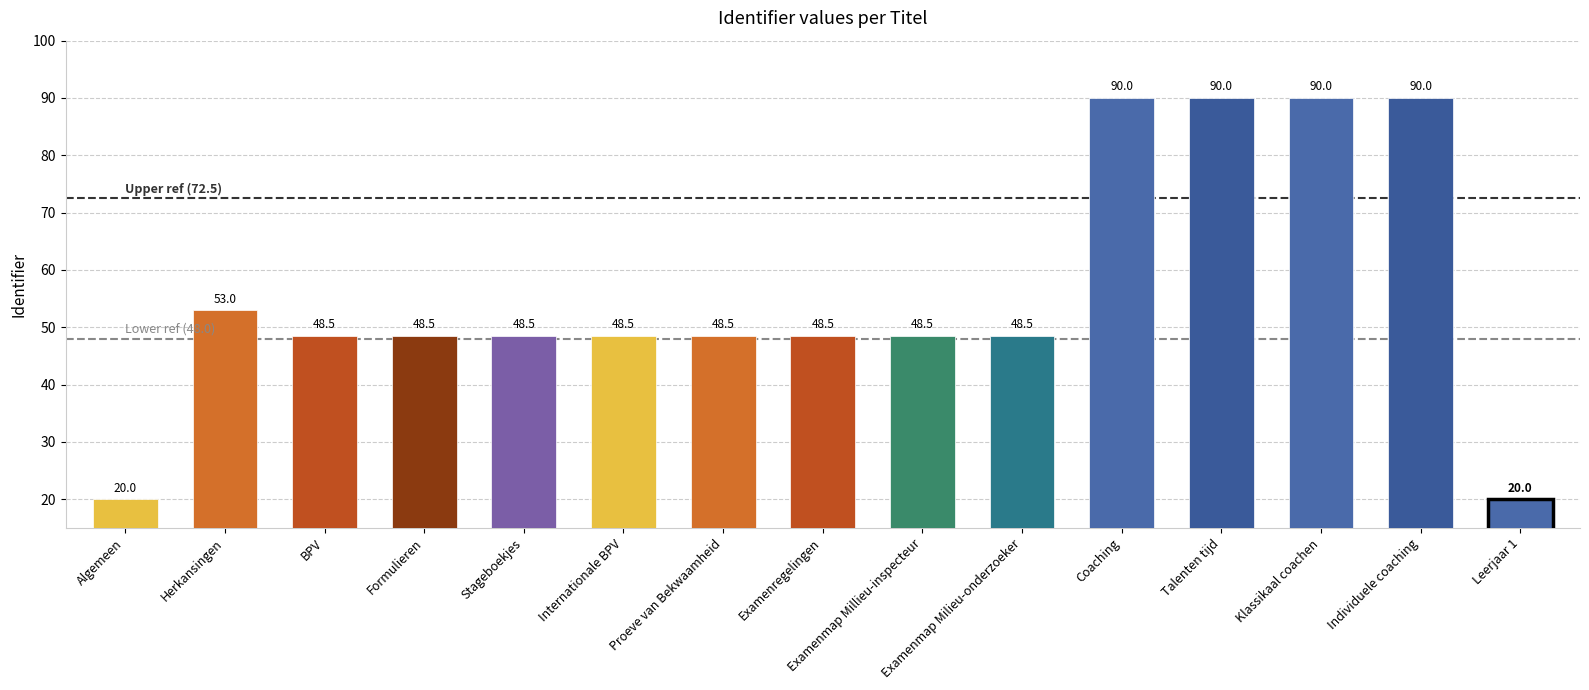

What is the sum of all values?

840.8